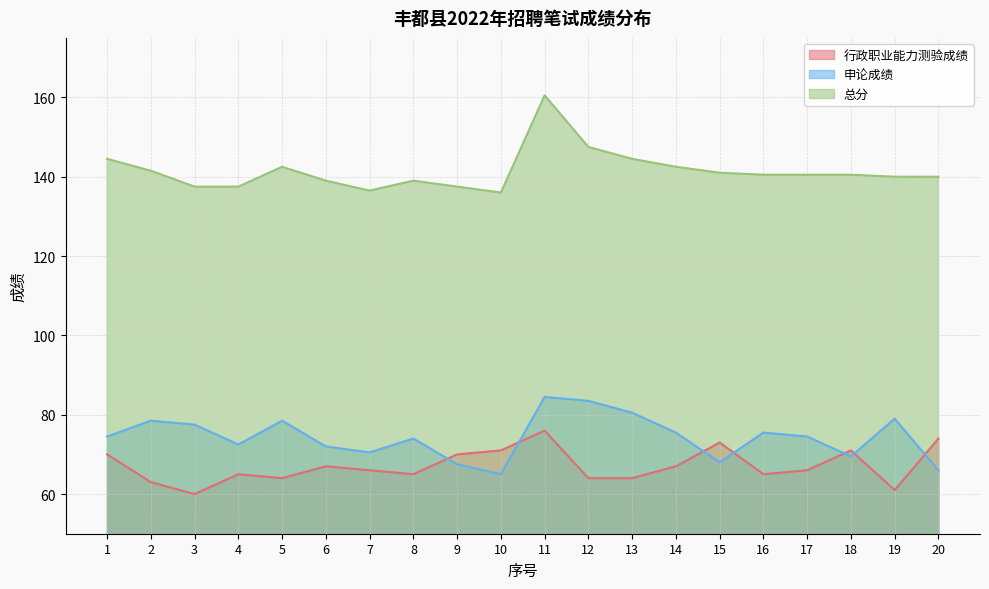

Reading left to right, what are all the values shown in this chart?

行政职业能力测验成绩: 1=70.0	2=63.0	3=60.0	4=65.0	5=64.0	6=67.0	7=66.0	8=65.0	9=70.0	10=71.0	11=76.0	12=64.0	13=64.0	14=67.0	15=73.0	16=65.0	17=66.0	18=71.0	19=61.0	20=74.0
申论成绩: 1=74.5	2=78.5	3=77.5	4=72.5	5=78.5	6=72.0	7=70.5	8=74.0	9=67.5	10=65.0	11=84.5	12=83.5	13=80.5	14=75.5	15=68.0	16=75.5	17=74.5	18=69.5	19=79.0	20=66.0
总分: 1=144.5	2=141.5	3=137.5	4=137.5	5=142.5	6=139.0	7=136.5	8=139.0	9=137.5	10=136.0	11=160.5	12=147.5	13=144.5	14=142.5	15=141.0	16=140.5	17=140.5	18=140.5	19=140.0	20=140.0